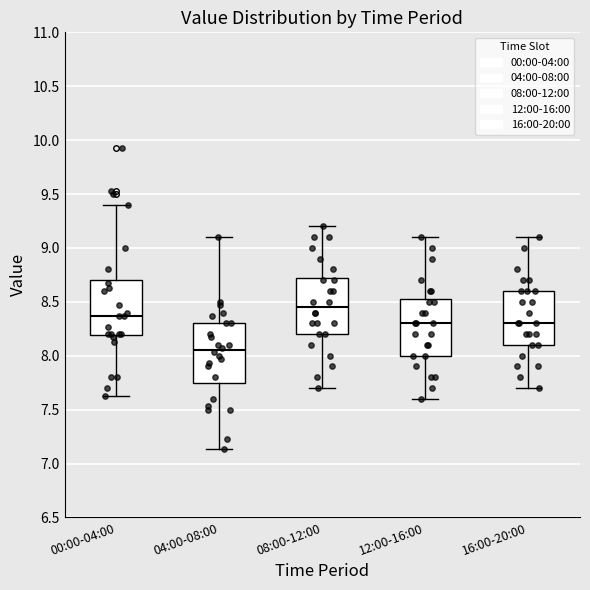

Which box's median line is the lowest?

04:00-08:00